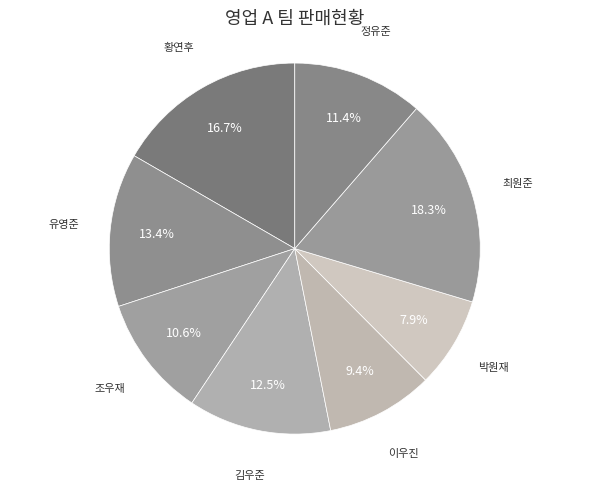

What is the ratio of the value at 유영준 to the value at 조우재?

1.3